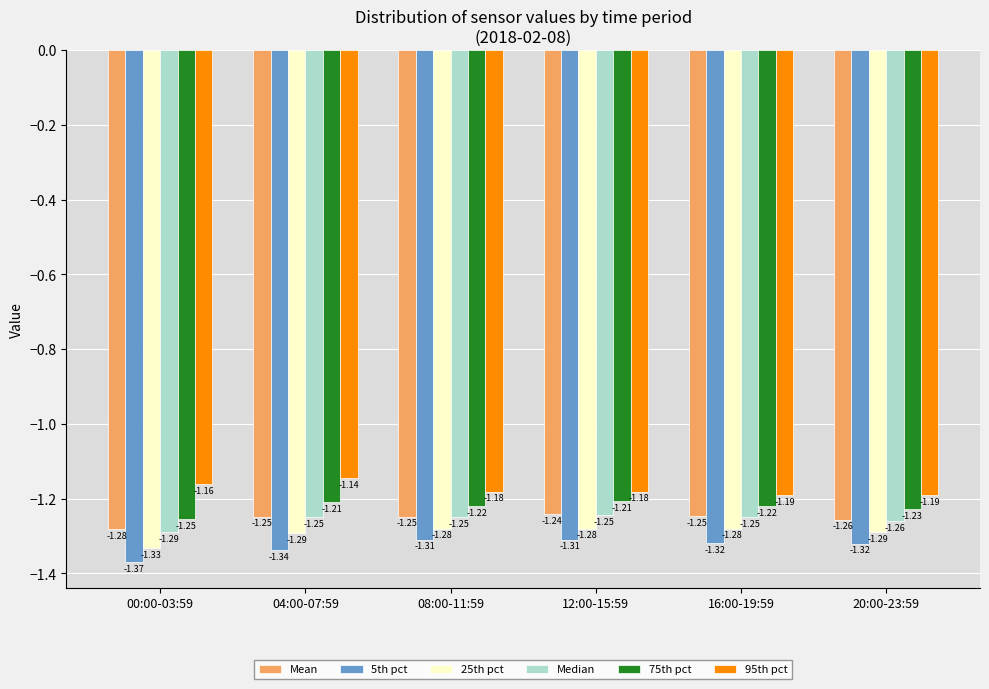

What is the sum of the Median values at 20:00-23:59 and 00:00-03:59?

-2.5